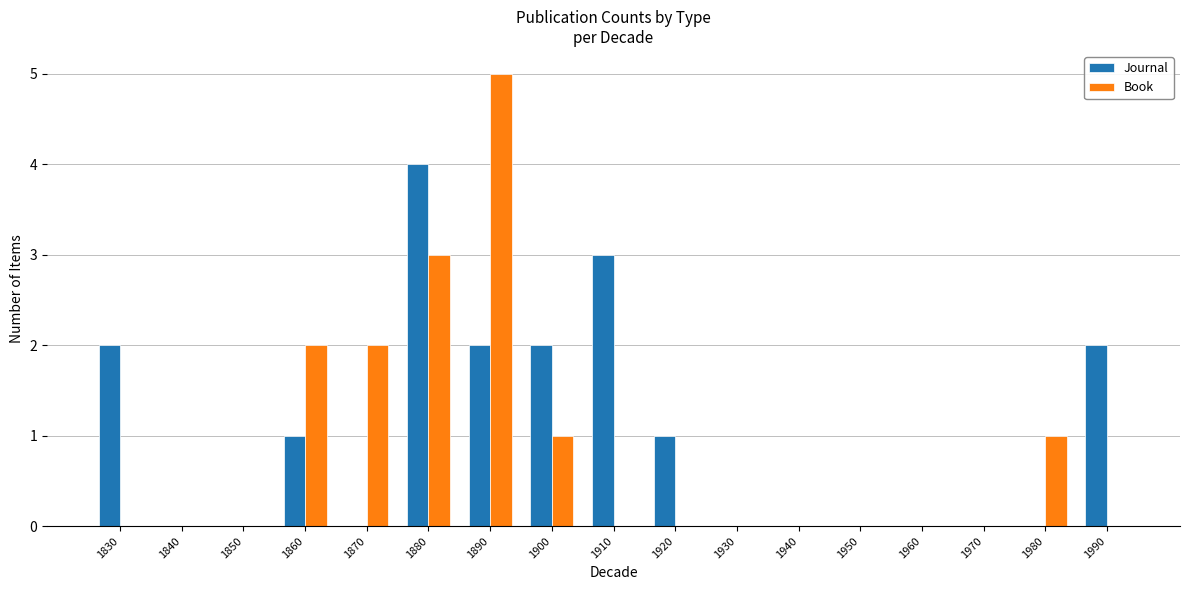

Does the chart contain stacked bars?

No